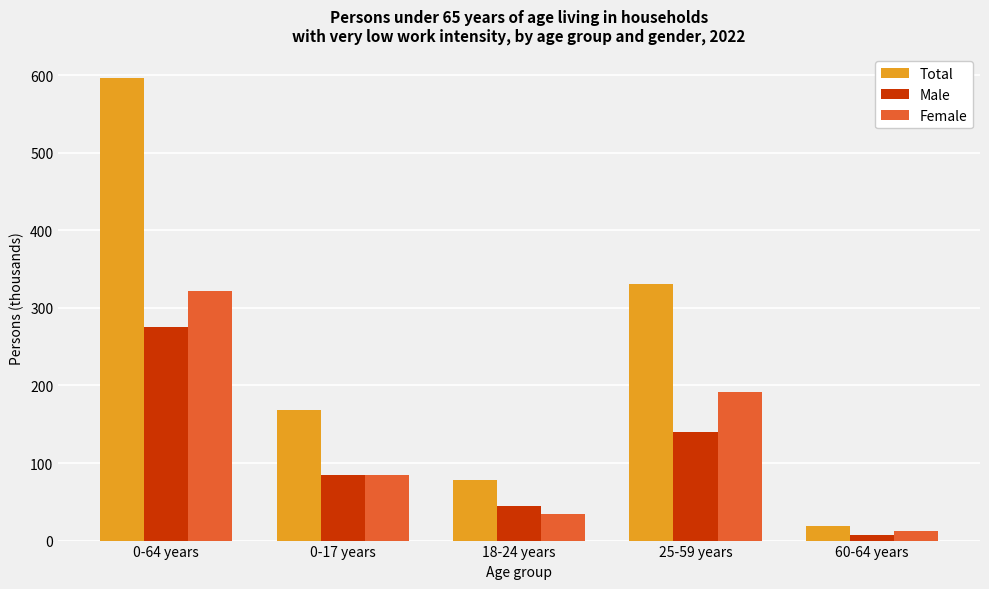

Which series changed the most between 18-24 years and 25-59 years?

Total